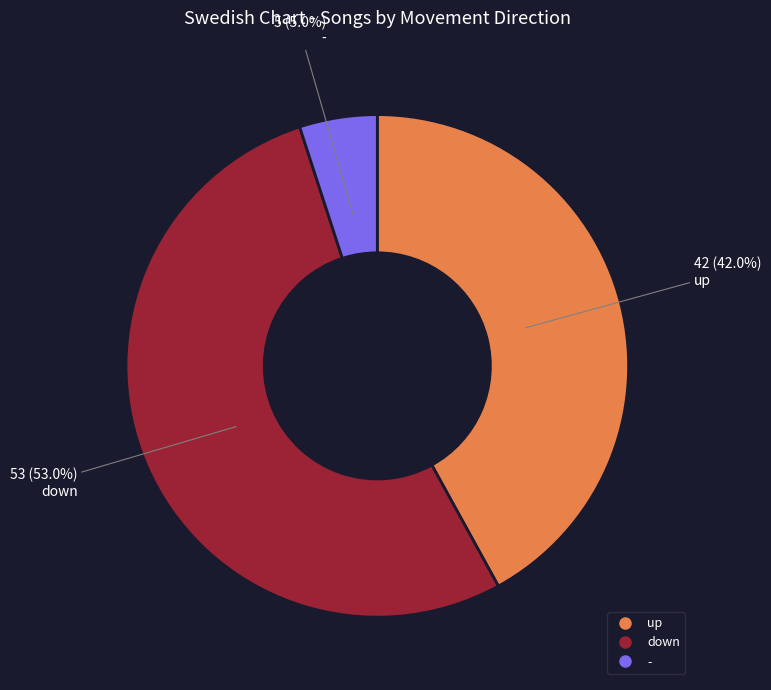

What is the ratio of the value at - to the value at down?

0.1